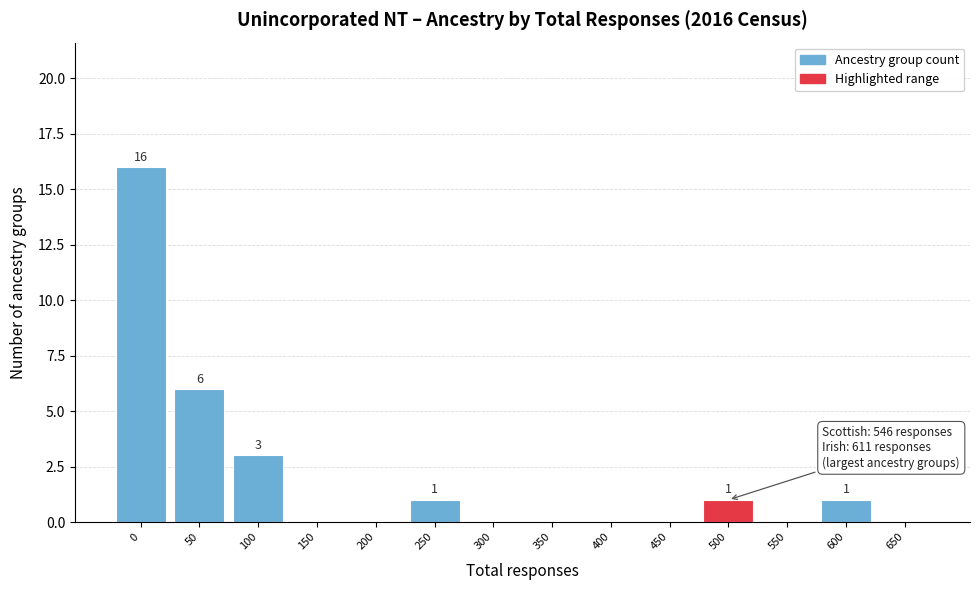

Reading left to right, extract all data points from this chart.

0=16	50=6	100=3	150=0	200=0	250=1	300=0	350=0	400=0	450=0	500=1	550=0	600=1	650=0